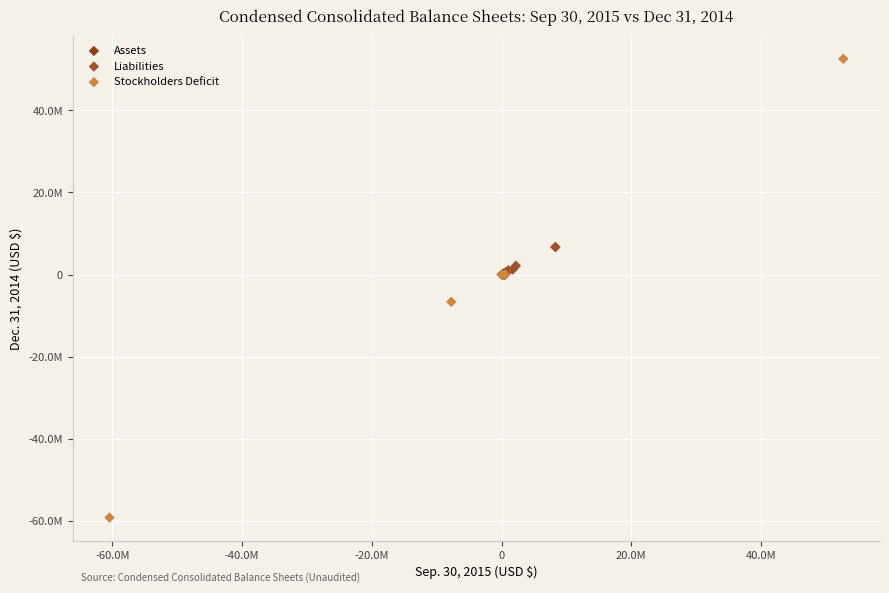

What are all the series names shown in the legend?

Assets, Liabilities, Stockholders Deficit